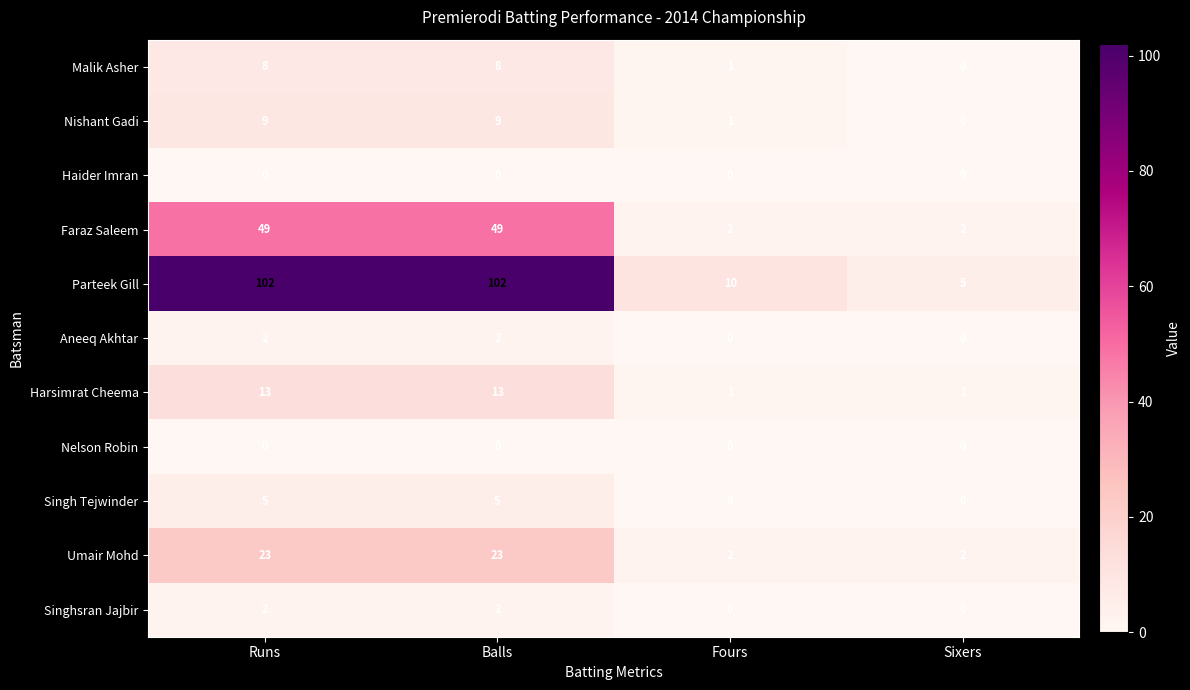

What is the greatest value displayed?

102